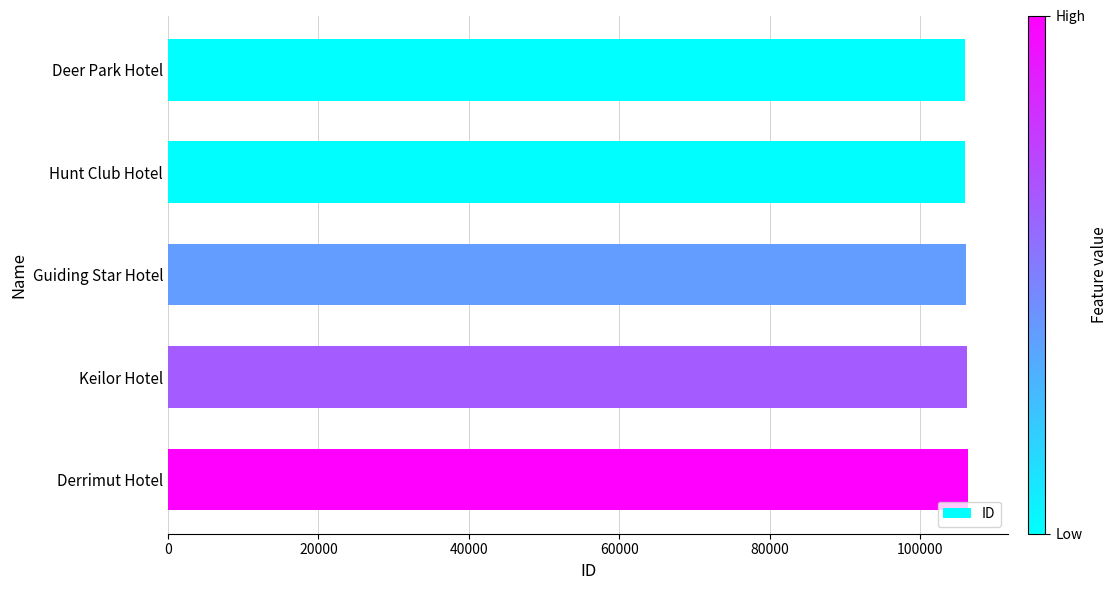

How many distinct data groups are displayed?

1